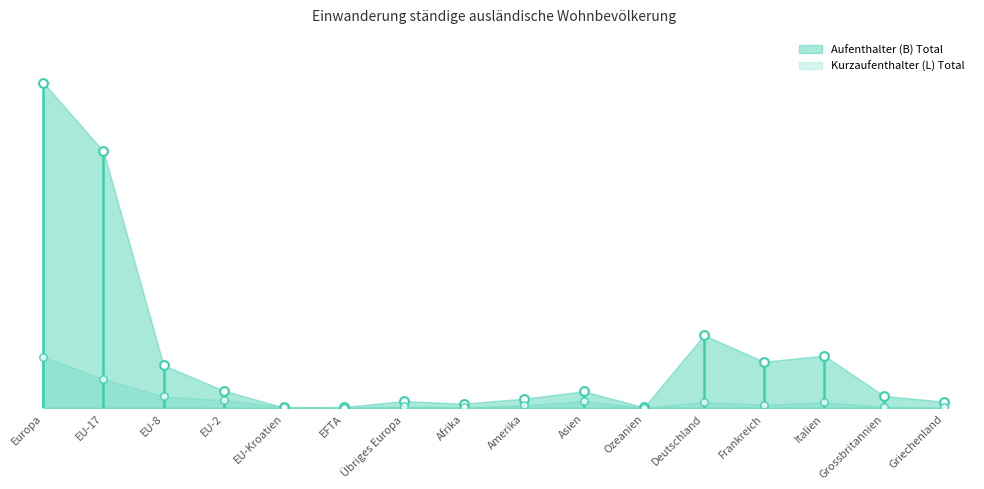

Which series contains the highest Y value?

Aufenthalter (B) Total